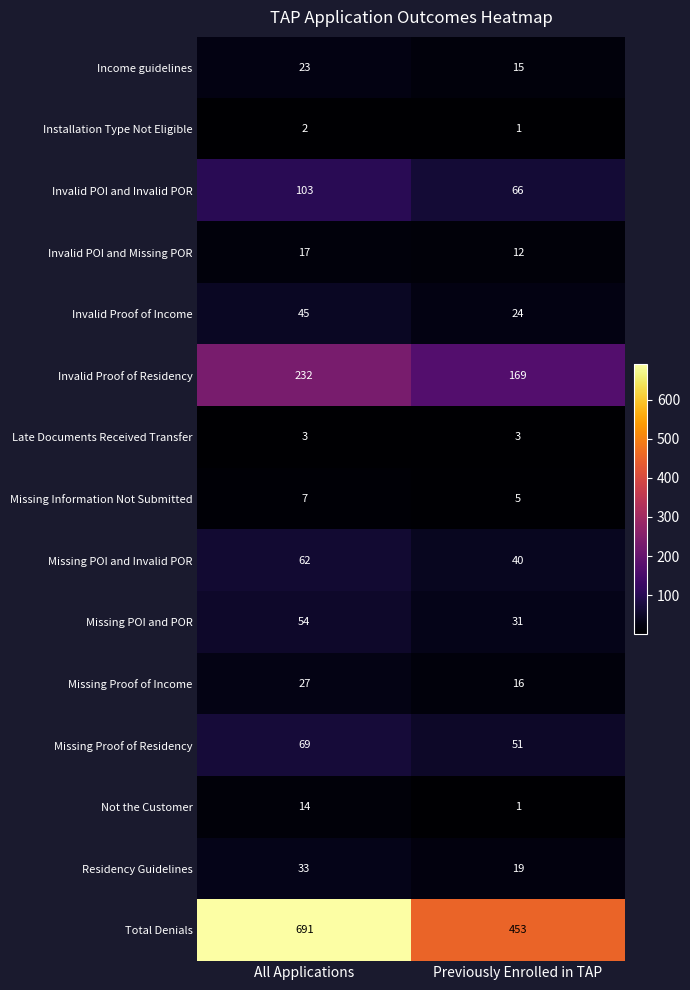

What is the sum of all Missing Proof of Residency values?

120